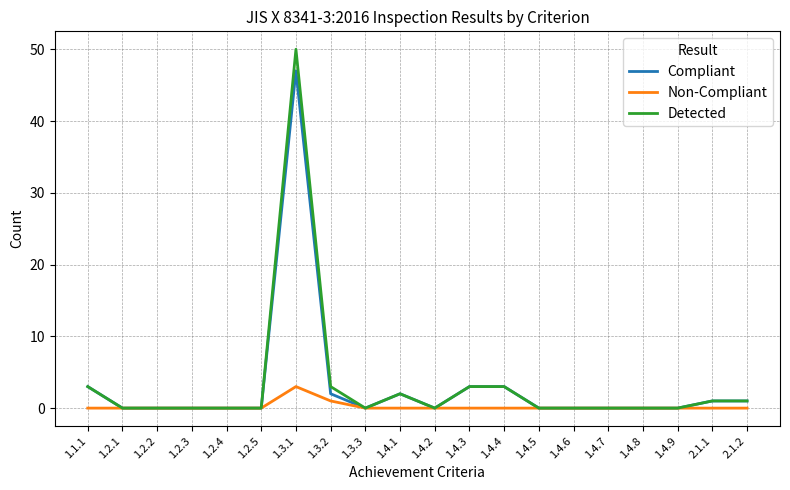

Reading left to right, extract all data points from this chart.

Compliant: 3	0	0	0	0	0	47	2	0	2	0	3	3	0	0	0	0	0	1	1
Non-Compliant: 0	0	0	0	0	0	3	1	0	0	0	0	0	0	0	0	0	0	0	0
Detected: 3	0	0	0	0	0	50	3	0	2	0	3	3	0	0	0	0	0	1	1